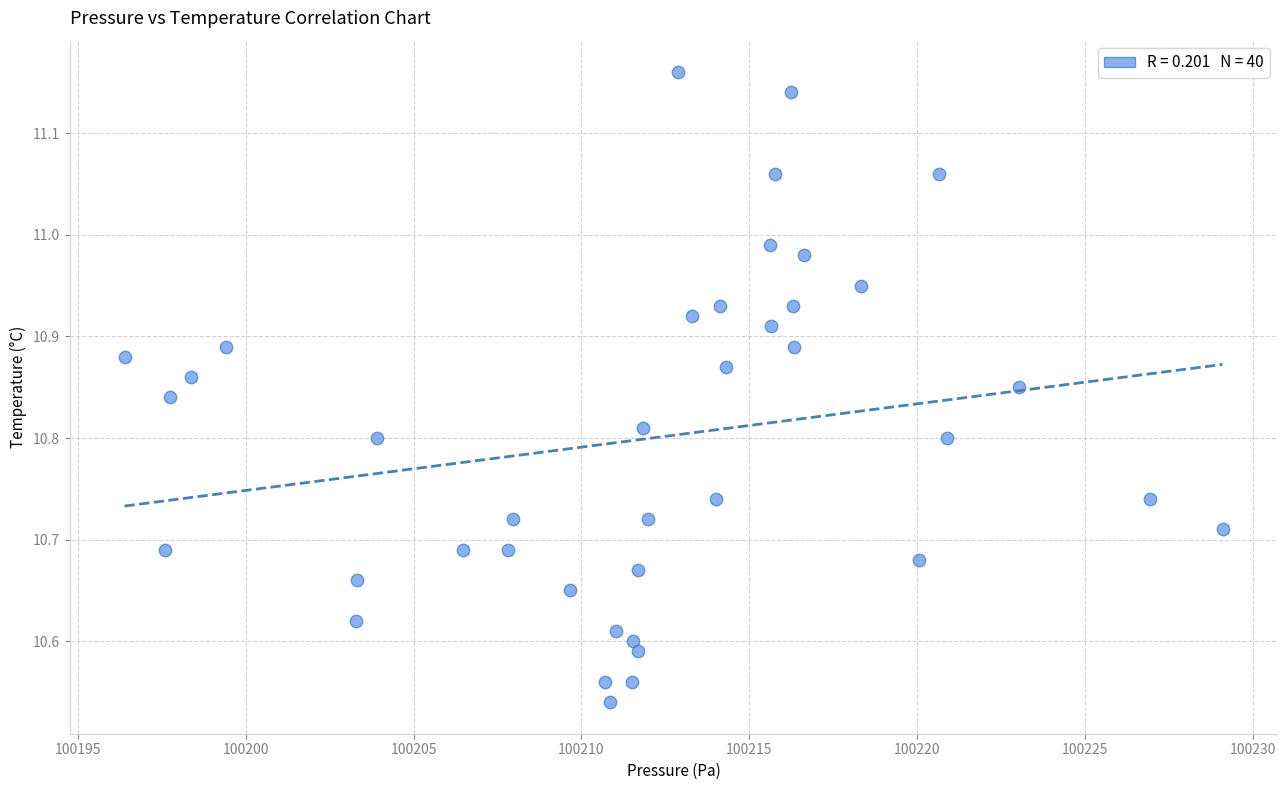

What is the range of X values (max minus min)?

32.7